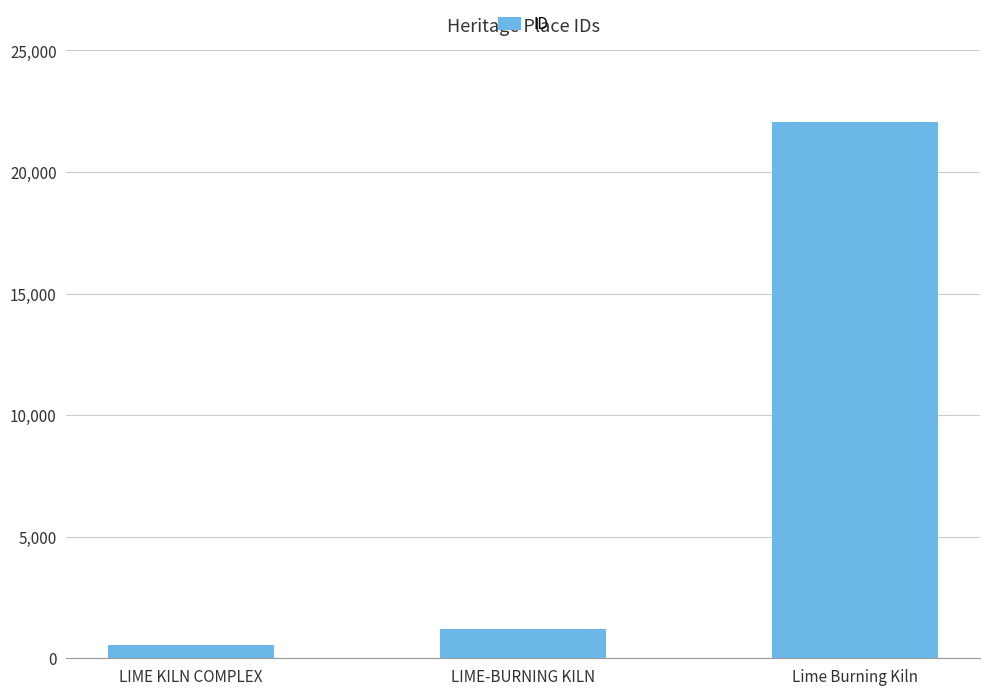

Which has a higher value, Lime Burning Kiln or LIME KILN COMPLEX?

Lime Burning Kiln